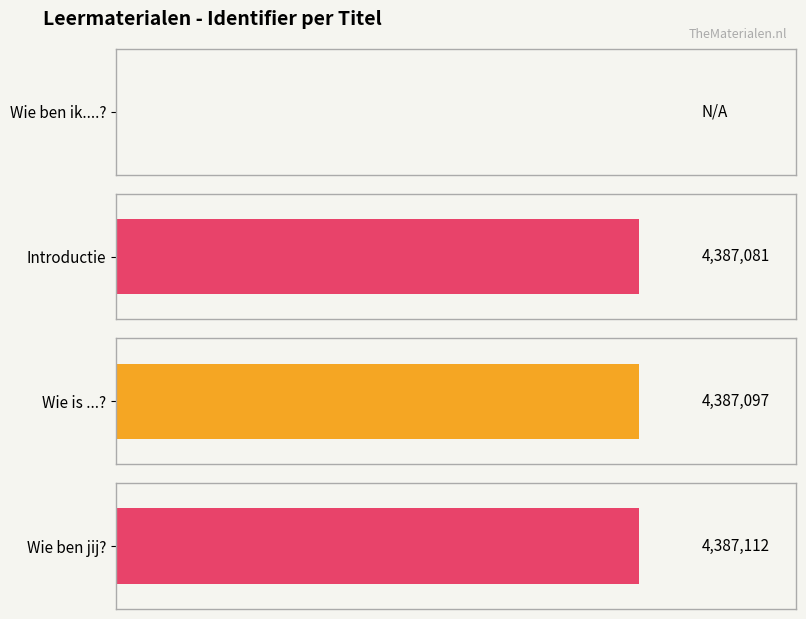

True or false: the data shows 1920146 at Introductie.

False